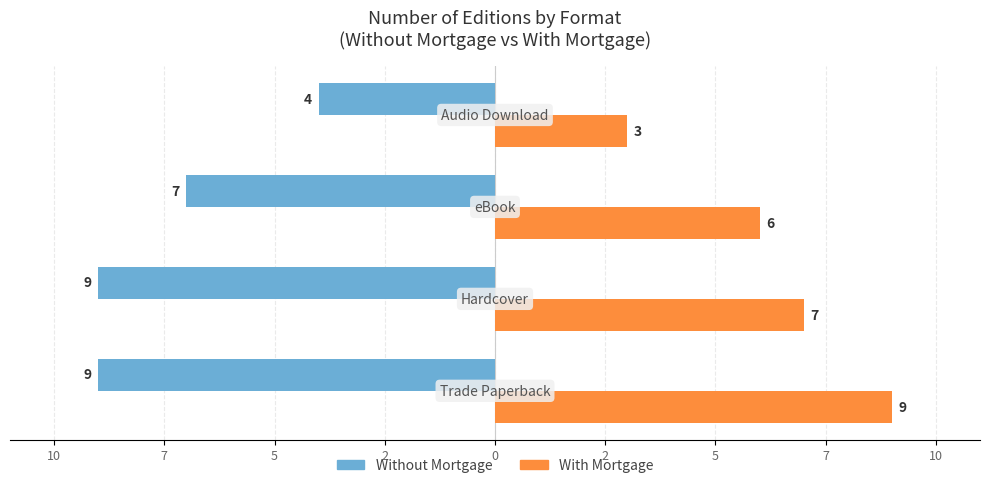

What are all the series names shown in the legend?

Without Mortgage, With Mortgage